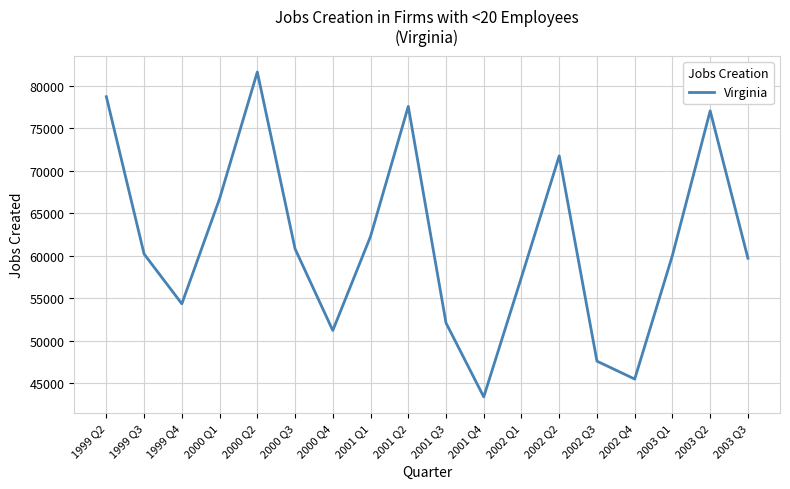

Does the chart have visible grid lines?

Yes